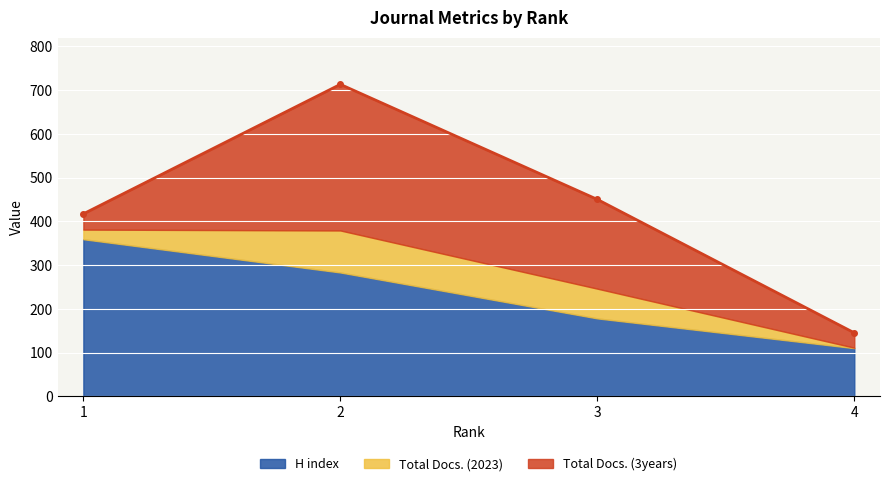

Reading left to right, list all the values displayed in this chart.

H index: 1=359	2=283	3=178	4=110
Total Docs. (2023): 1=22	2=96	3=68	4=1
Total Docs. (3years): 1=36	2=334	3=204	4=34